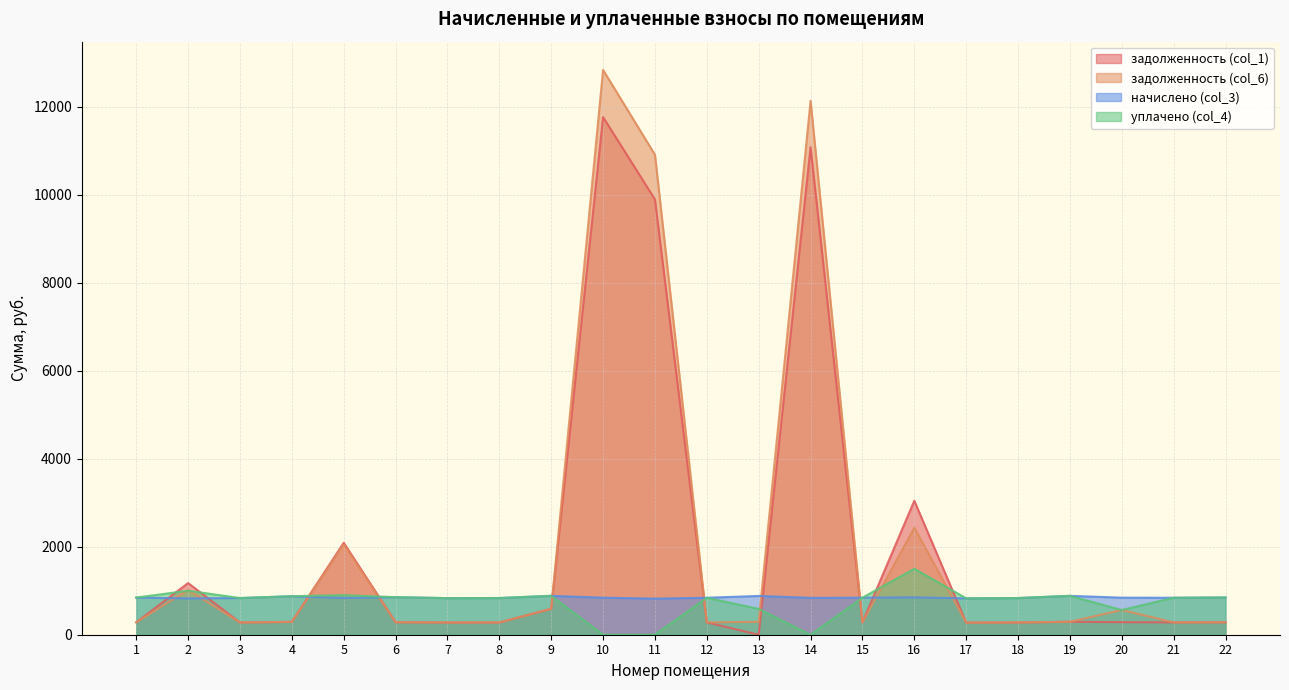

At which label is задолженность (col_6) closest to 6555?

16